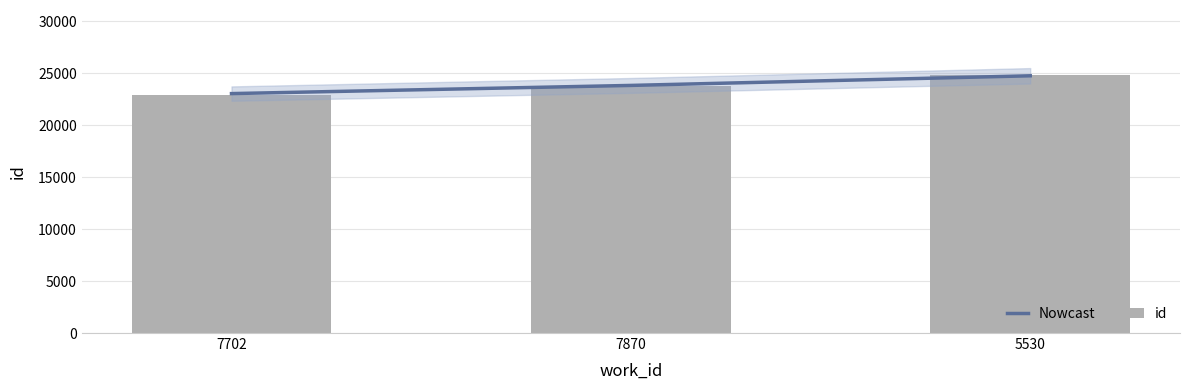

The value of Nowcast at 7702 is 23026.9. True or false?

True